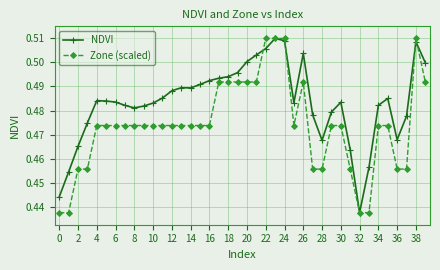

At how many categories does at least one series exceed 0?

40